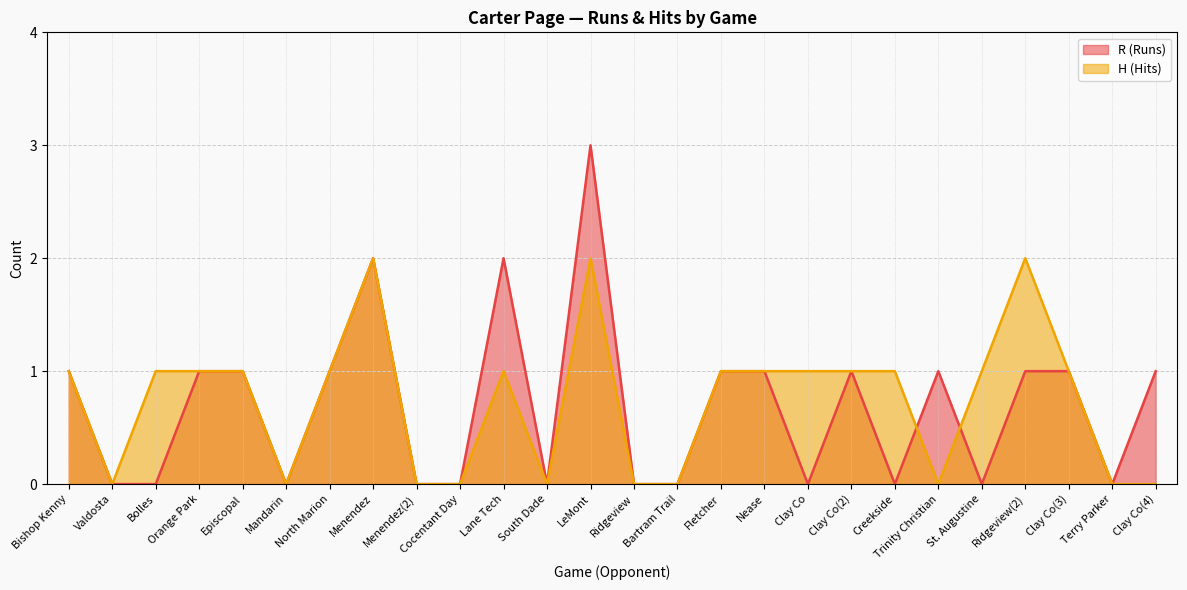

Which category has the lowest value across all series?

Valdosta